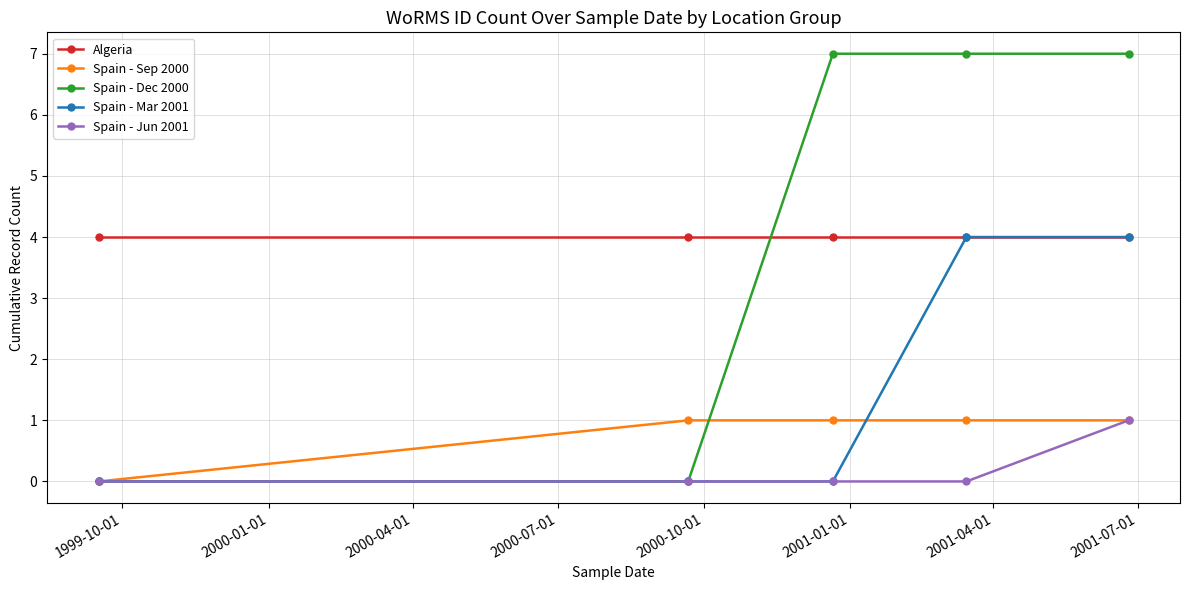

What is the greatest value displayed?

7